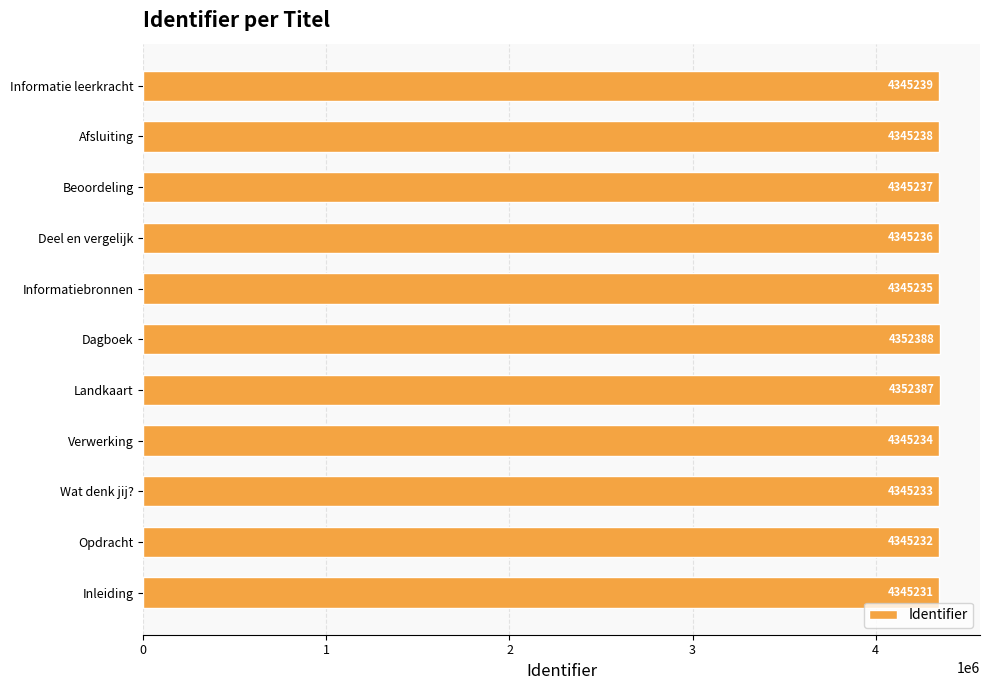

How many series are shown in this chart?

1